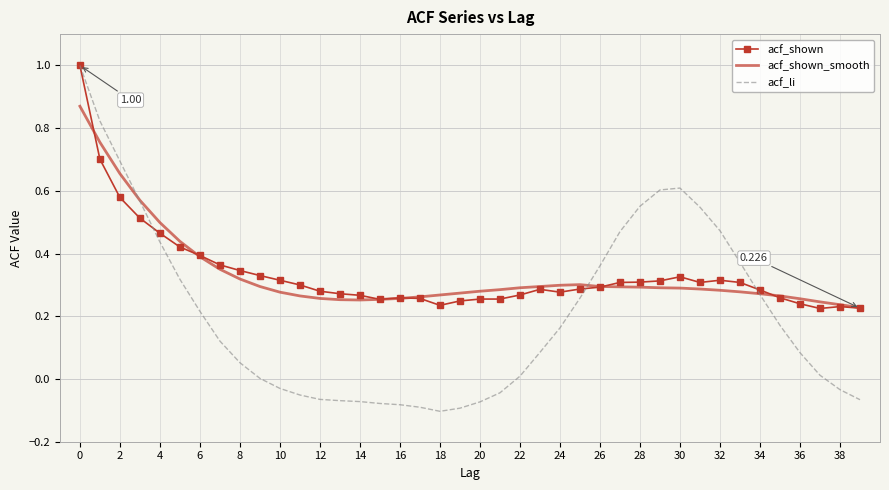

Which series has the largest range (max minus min)?

acf_li